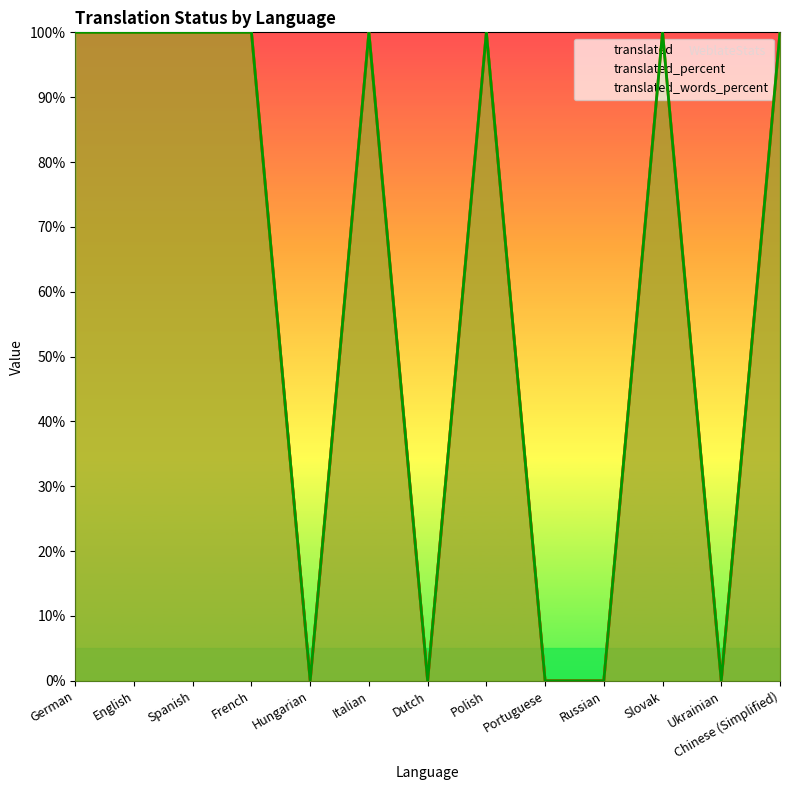

What is the average value of the translated_words_percent series?

62